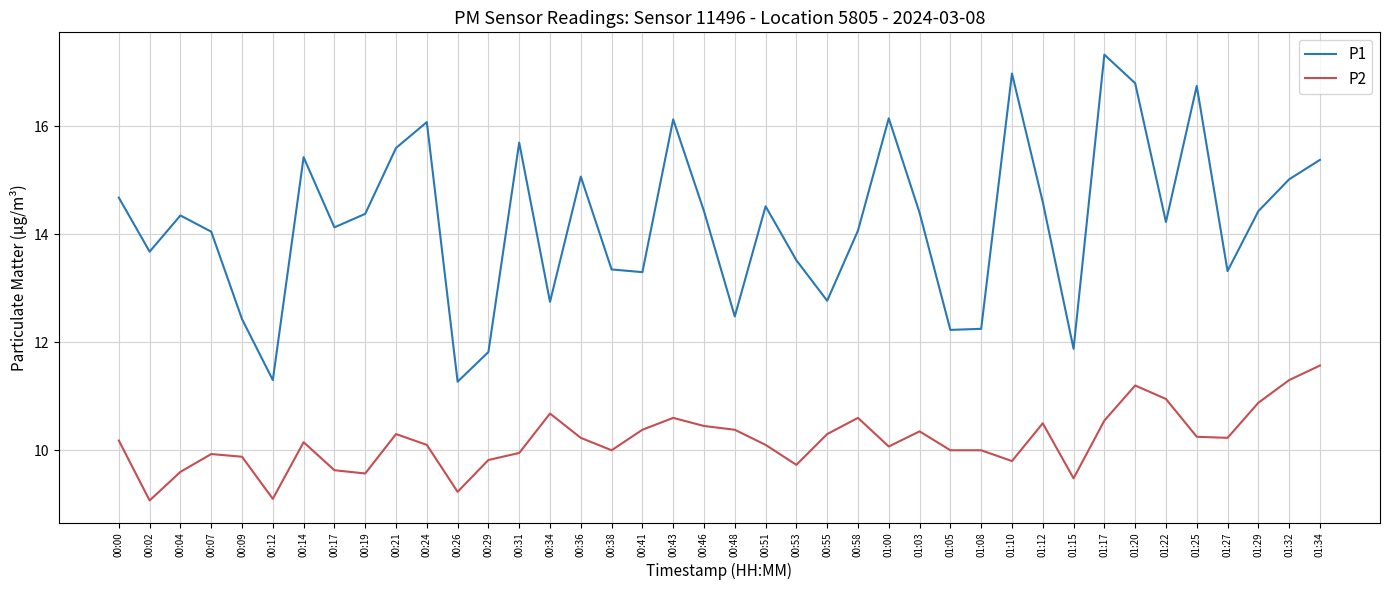

Between 00:12 and 01:00, which series saw the biggest shift?

P1